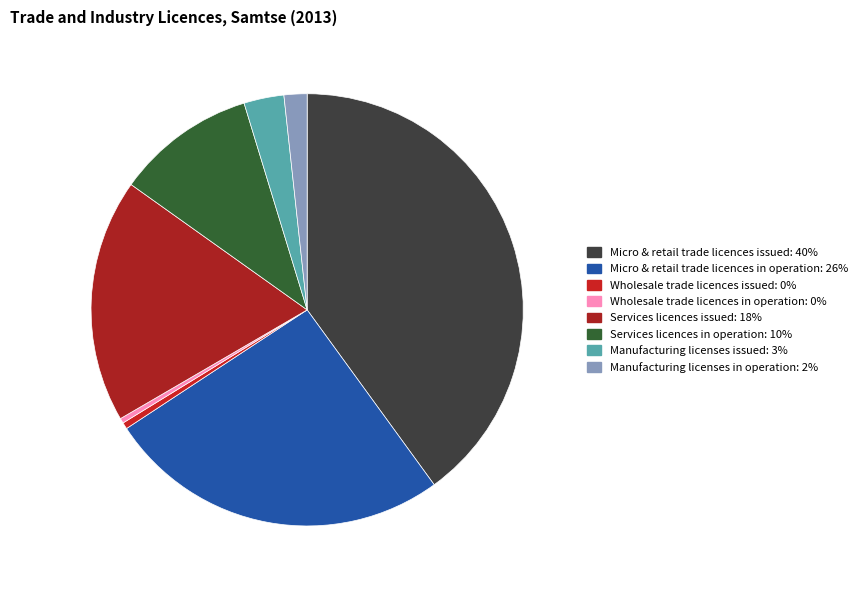

How many slices are in this pie chart?

8